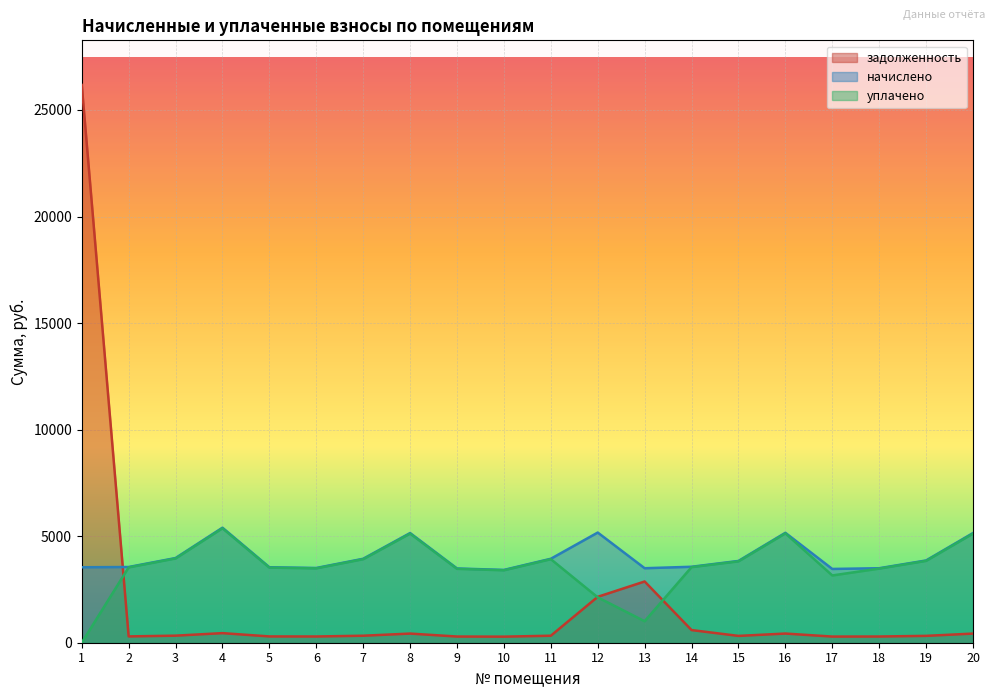

True or false: начислено and задолженность cross at least once.

True